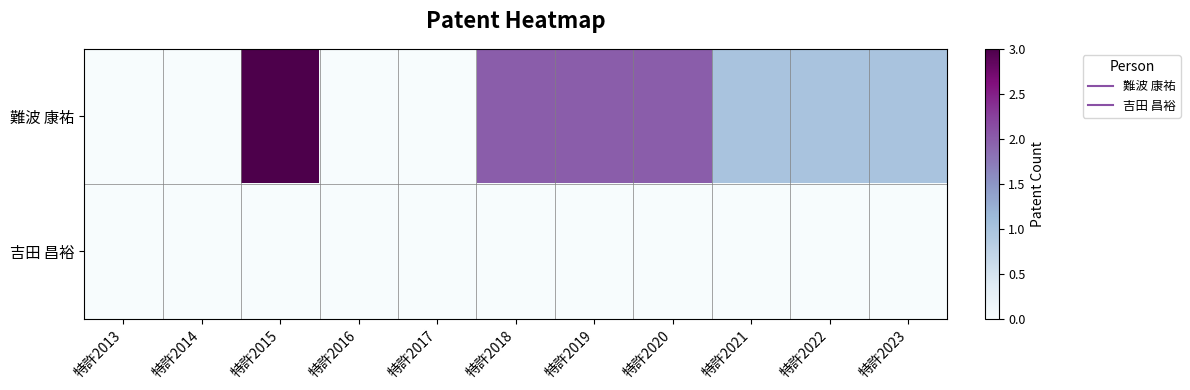

At which category is the sum across all series the highest?

特許2015